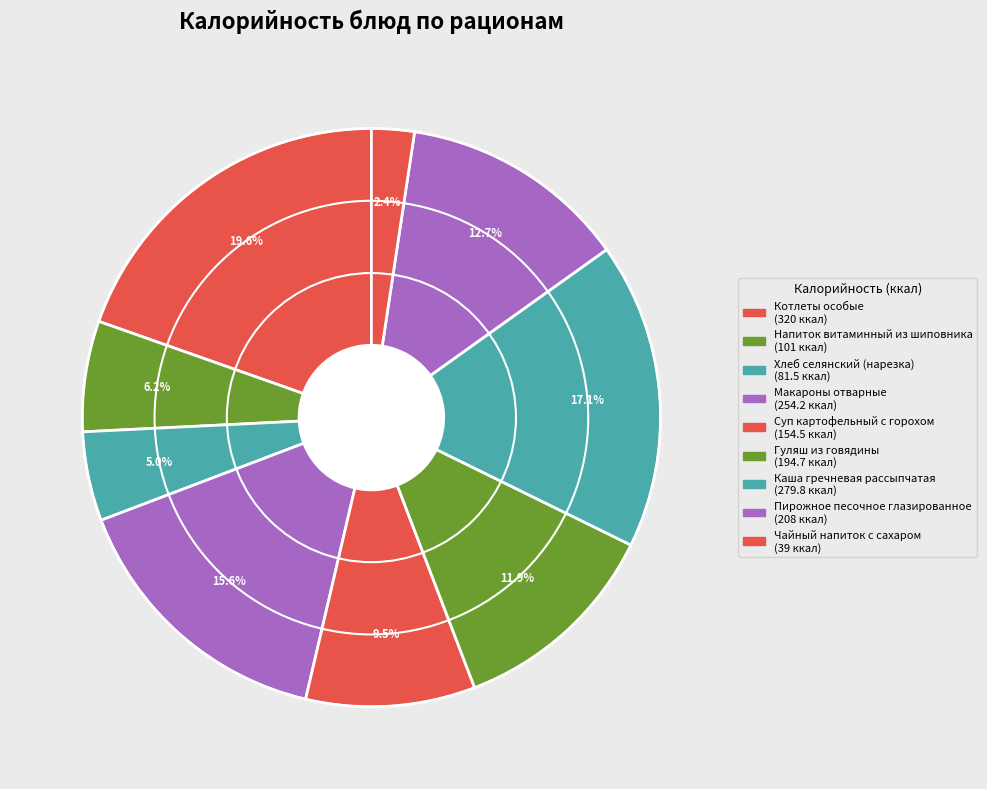

What is the ratio of the value at Котлеты особые to the value at Пирожное песочное глазированное?

1.5